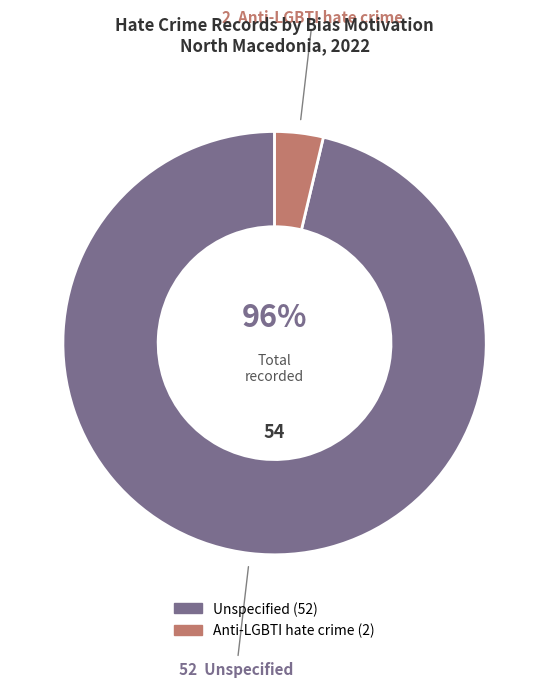

How many slices are in this pie chart?

2